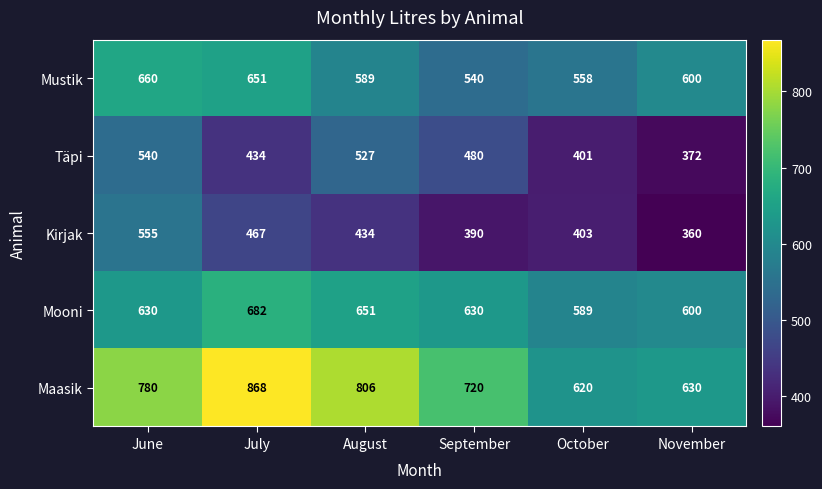

Reading left to right, extract all data points from this chart.

Mustik: 660	651	589	540	558	600
Täpi: 540	434	527	480	401	372
Kirjak: 555	467	434	390	403	360
Mooni: 630	682	651	630	589	600
Maasik: 780	868	806	720	620	630